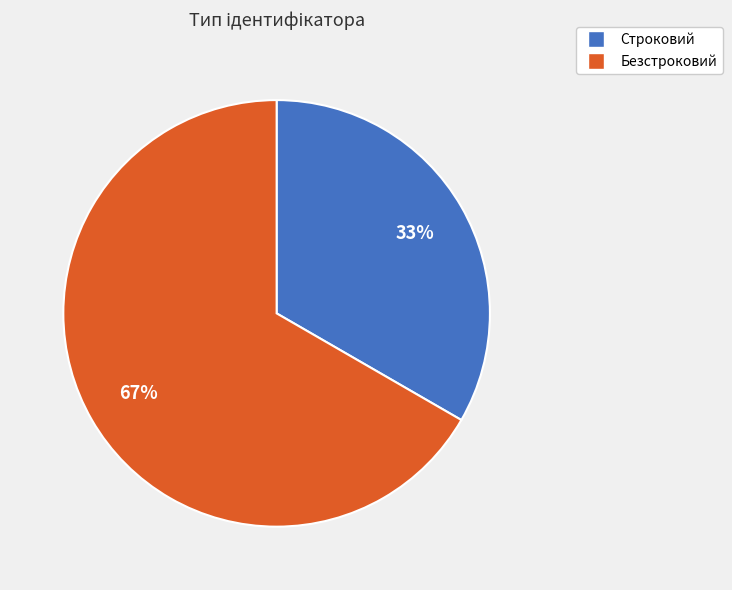

Is the sum of Строковий and Безстроковий greater than half?

Yes